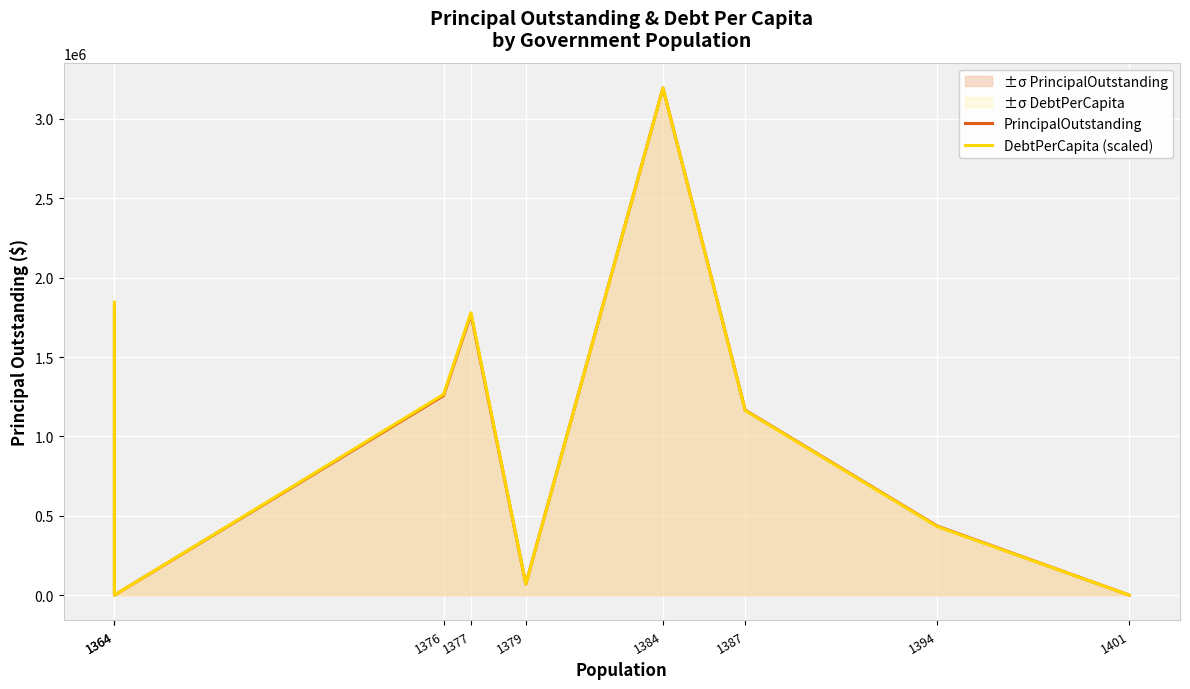

What is the sum of the DebtPerCapita (scaled) values at 1384 and 1401?

3195000.0